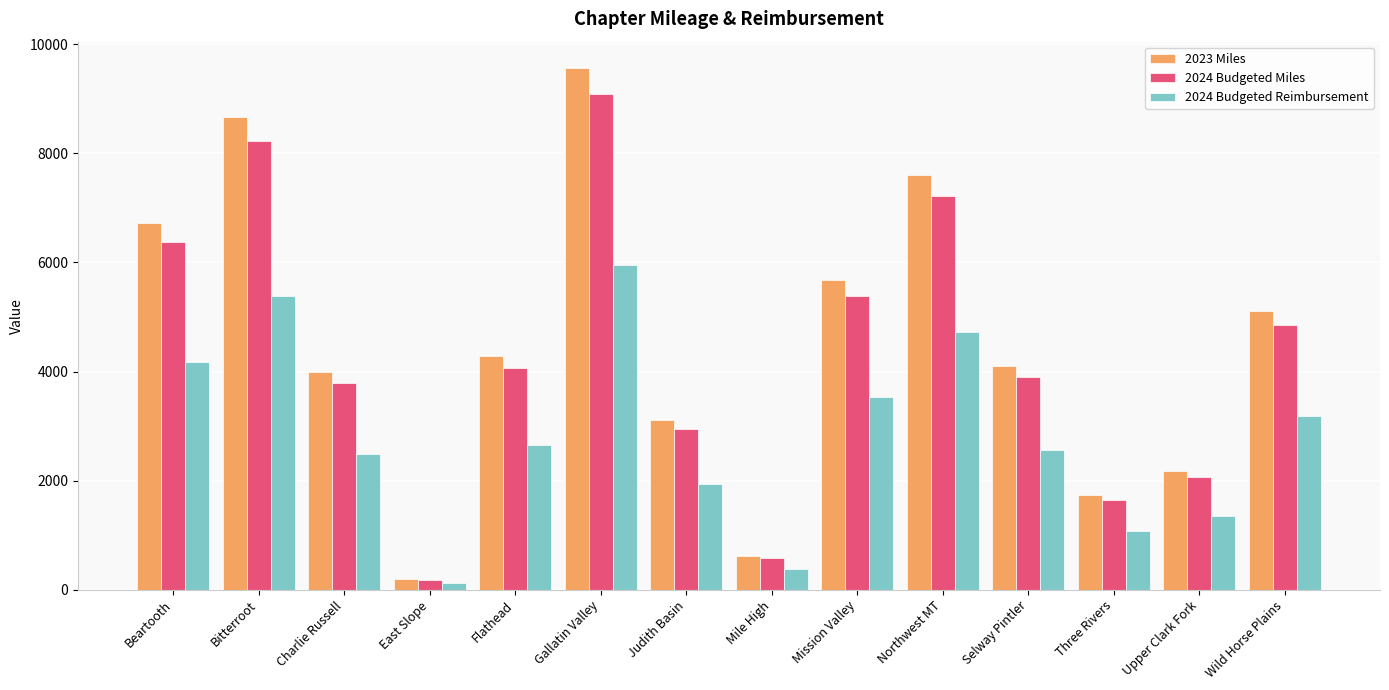

What is the label of the 3rd bar from the right?

Three Rivers